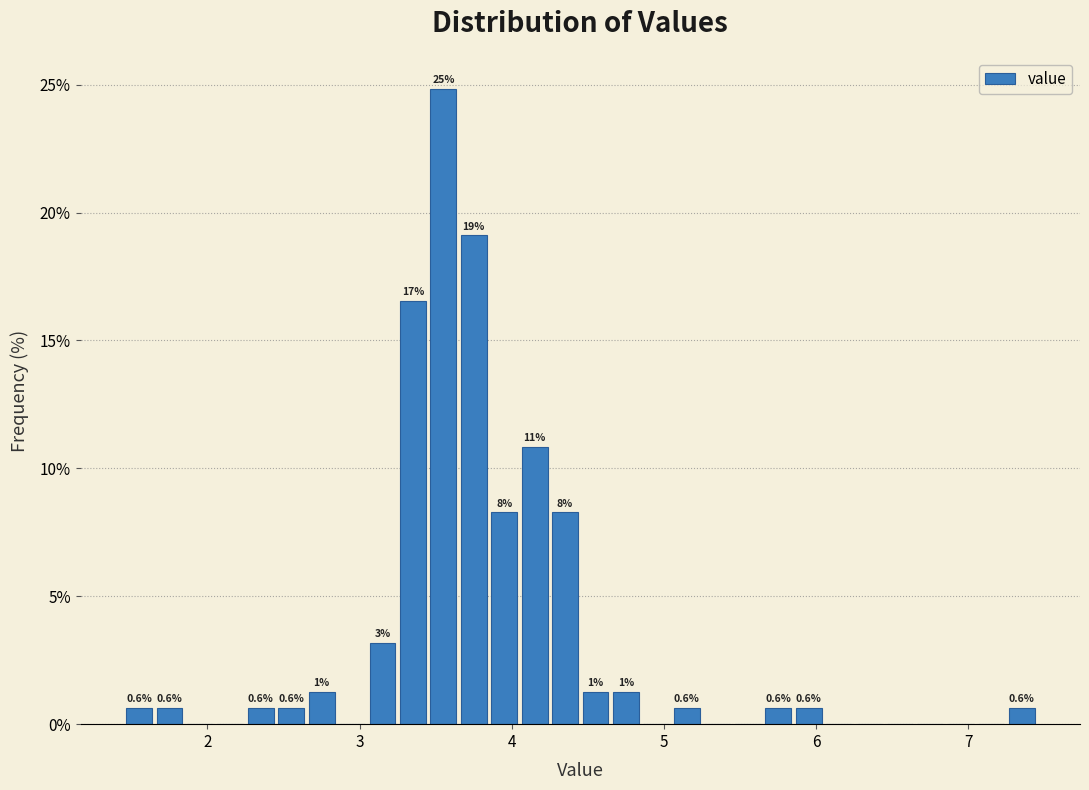

Around what value on the x-axis is the tallest bar? Give the approximate position of its centre, as read against the axis.

3.6